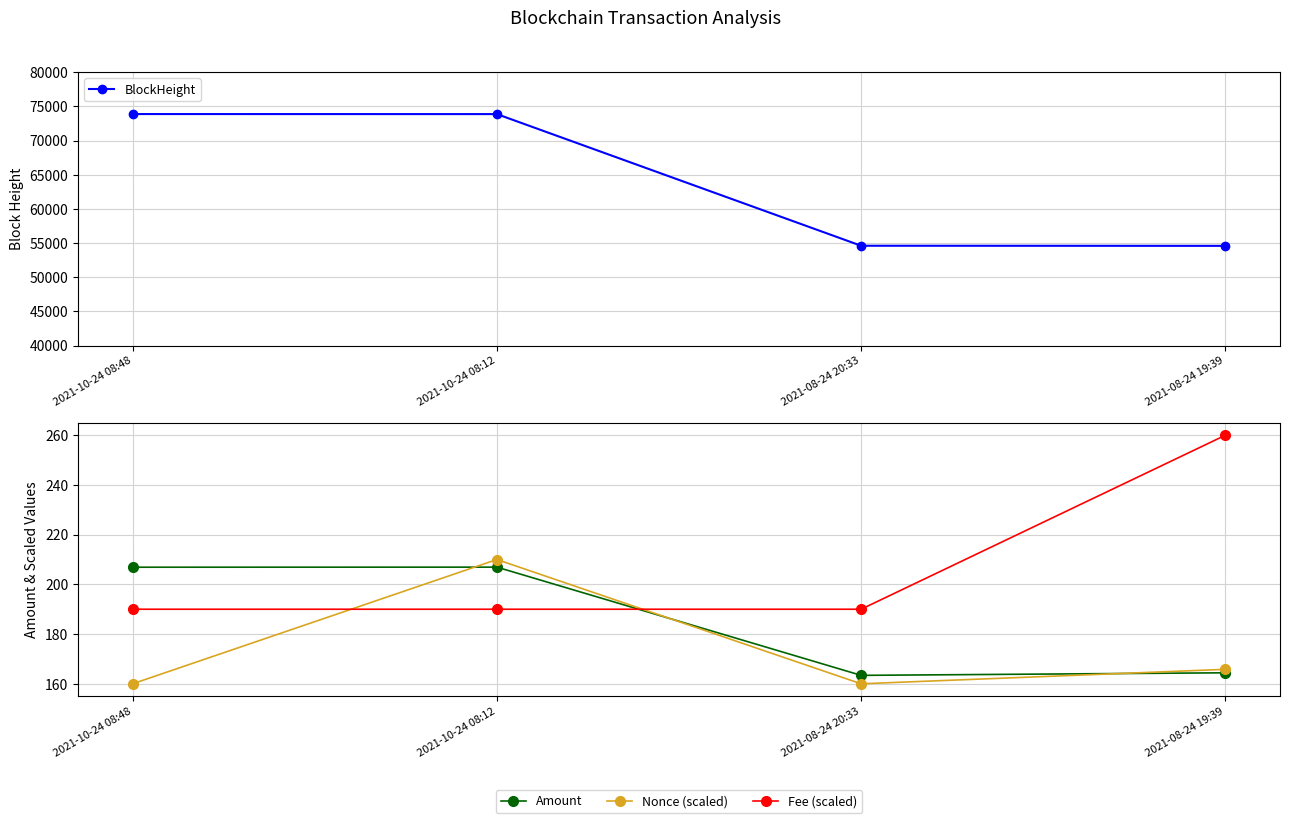

At which category does the chart reach its peak across all series?

2021-10-24 08:48